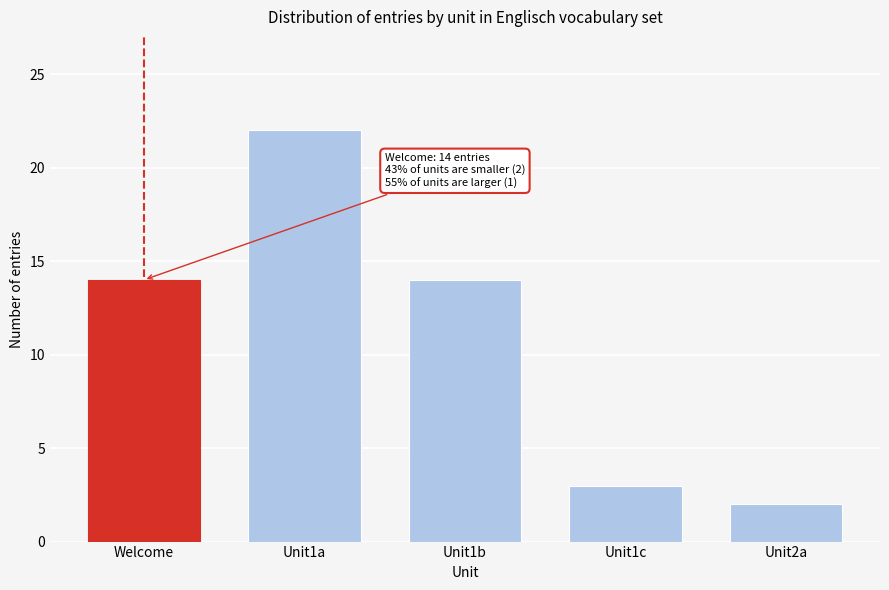

Reading left to right, list all the values displayed in this chart.

Welcome=14	Unit1a=22	Unit1b=14	Unit1c=3	Unit2a=2